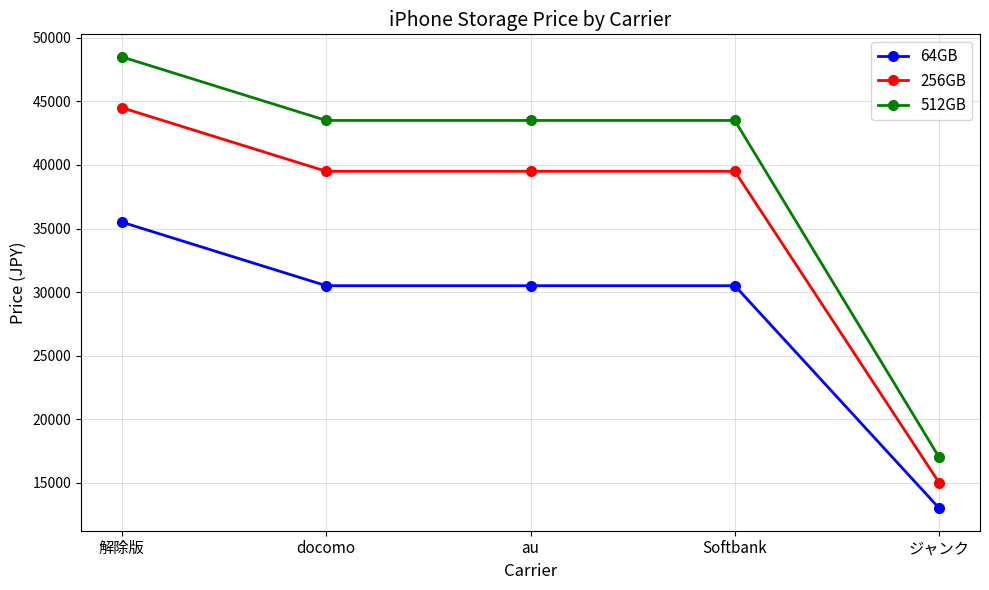

Reading left to right, list all the values displayed in this chart.

64GB: 解除版=35500	docomo=30500	au=30500	Softbank=30500	ジャンク=13000
256GB: 解除版=44500	docomo=39500	au=39500	Softbank=39500	ジャンク=15000
512GB: 解除版=48500	docomo=43500	au=43500	Softbank=43500	ジャンク=17000